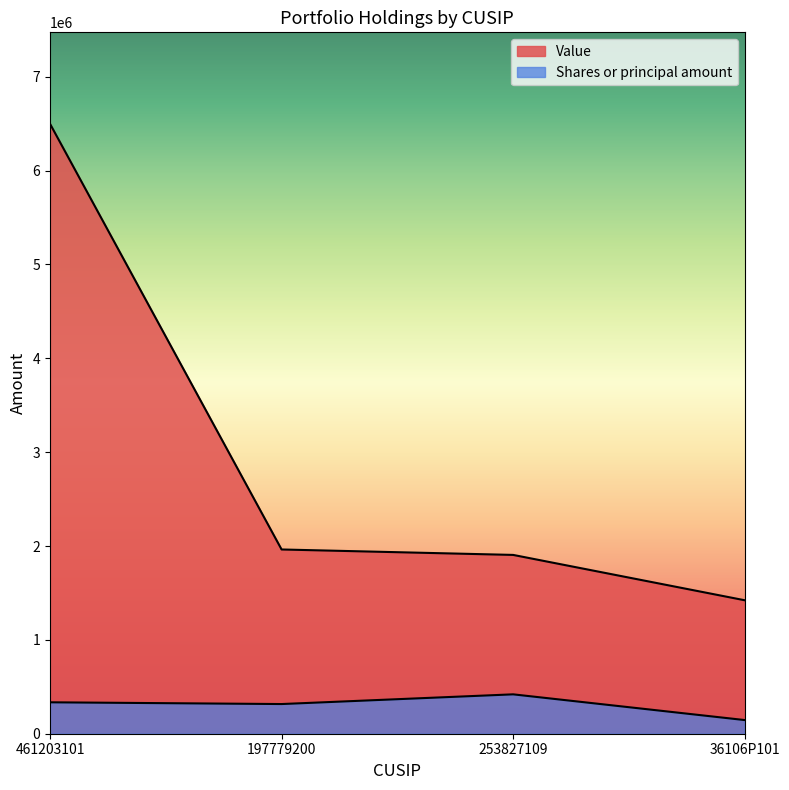

Is it true that Value equals 1861654 at 461203101?

False